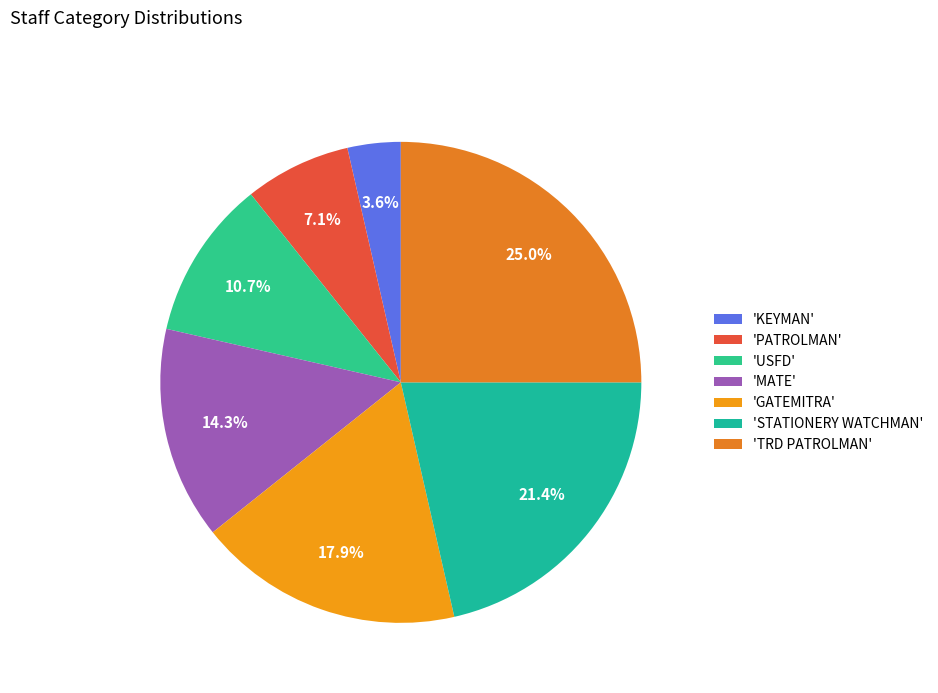

How many segments does this pie chart have?

7